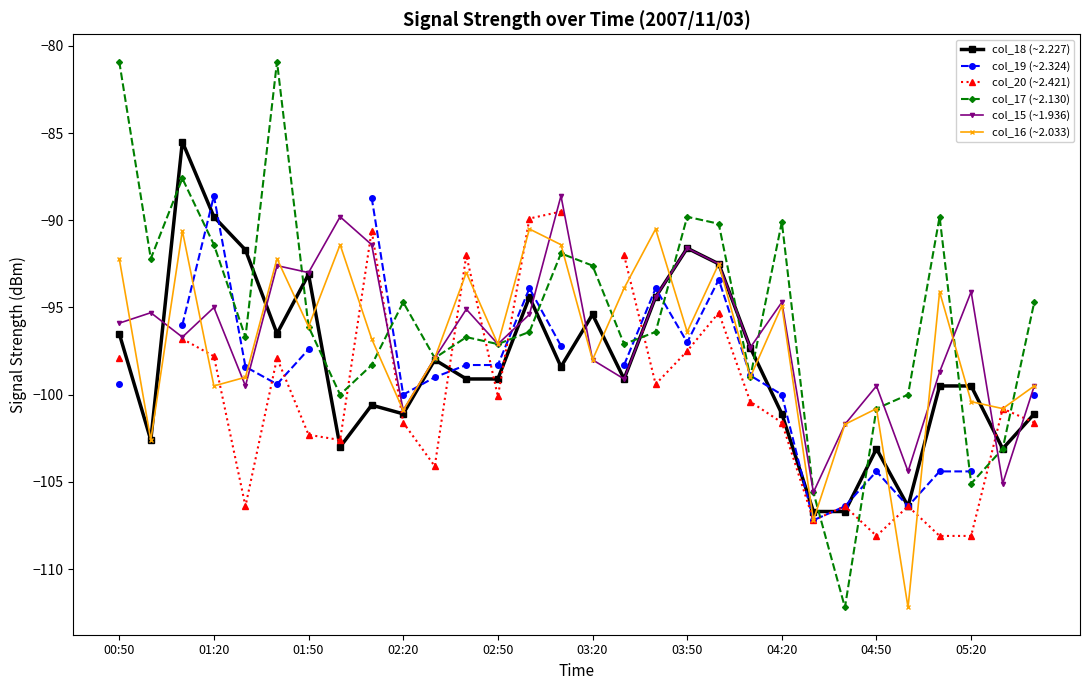

Which series has the widest spread of values?

col_17 (~2.130)